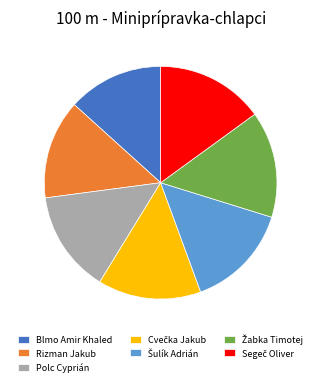

Which has a higher value, Polc Cyprián or Blmo Amir Khaled?

Polc Cyprián